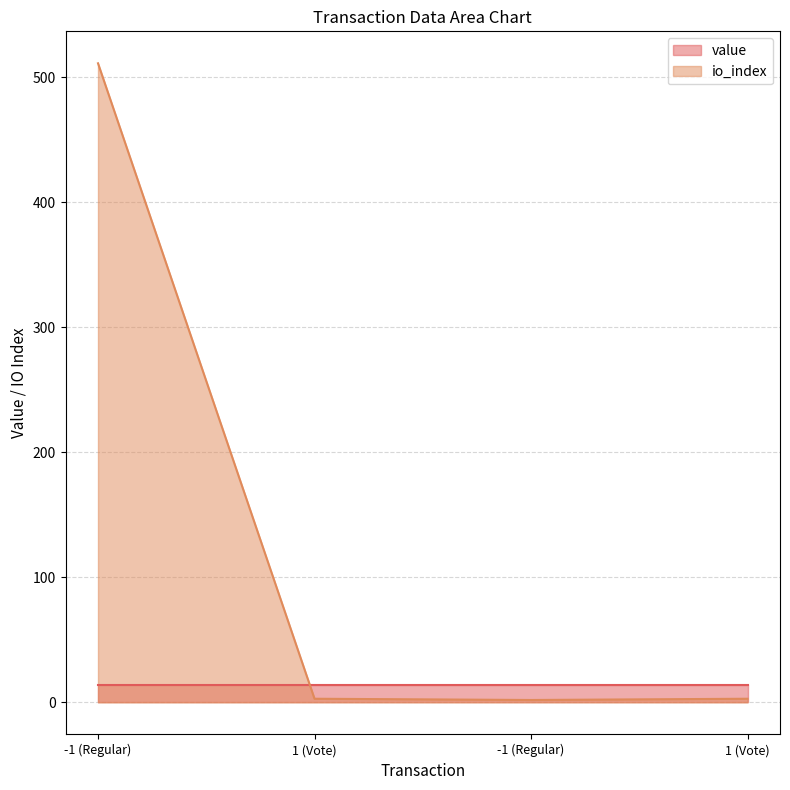

What is the sum of all values?

519